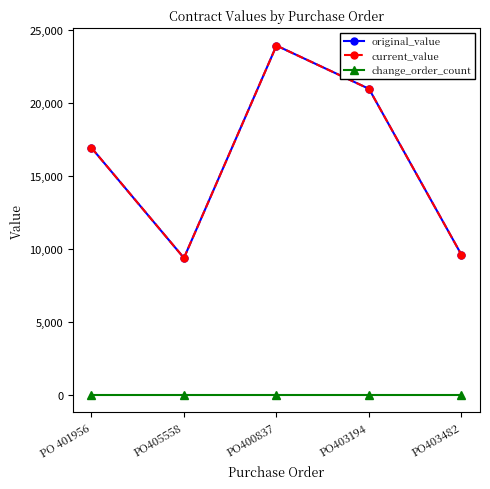

Does the chart have visible grid lines?

No